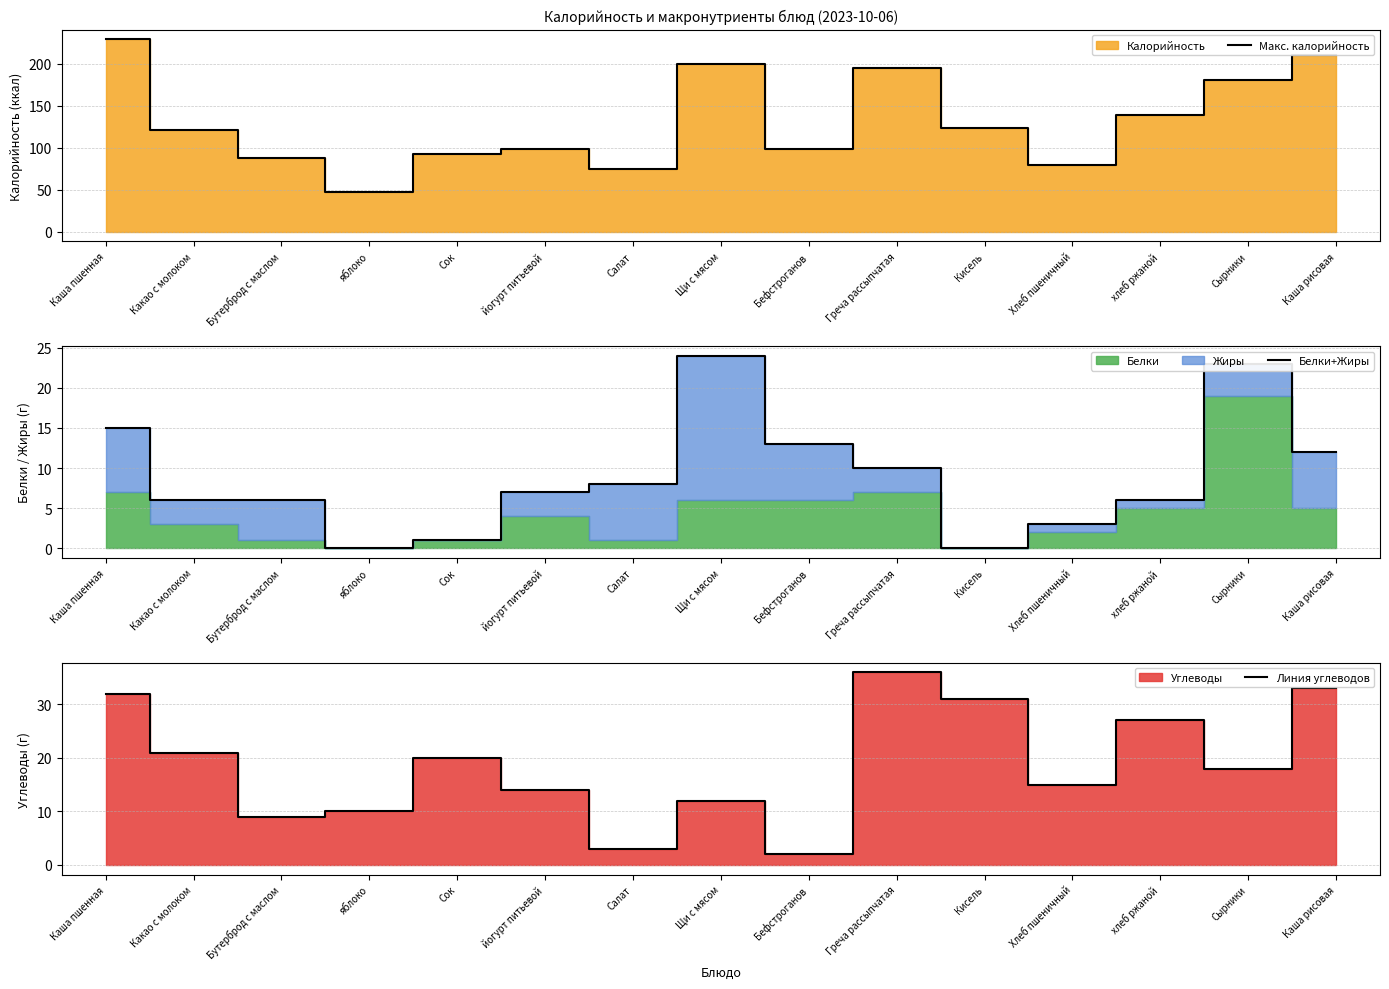

True or false: Макс. калорийность and Белки+Жиры cross at least once.

False